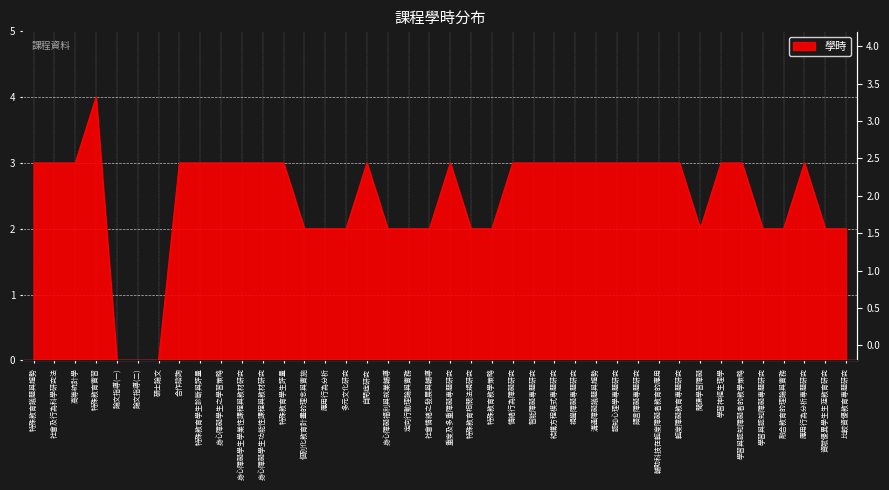

List the labels in order of value, largest first.

特殊教育實習, 特殊教育議題與趨勢, 社會及行為科學研究法, 高等統計學, 合作諮詢, 特殊教育學生診斷與評量, 身心障礙學生之學習策略, 身心障礙學生學業性課程與教材研究, 身心障礙學生功能性課程與教材研究, 特殊教育學生評量, 自閉症研究, 重度及多重障礙專題研究, 情緒行為障礙研究, 智能障礙專題研究, 結構方程模式專題研究, 視覺障礙專題研究, 溝通障礙議題與趨勢, 認知心理學專題研究, 語言障礙專題研究, 輔助科技在輕度障礙者教育的應用, 輕度障礙教育專題研究, 學習神經生理學, 學習與認知障礙者的教學策略, 應用行為分析專題研究, 個別化教育計畫的理念與實施, 應用行為分析, 多元文化研究, 身心障礙福利與就業輔導, 定向行動理論與實務, 社會情緒之發展與輔導, 特殊教育相關法規研究, 特殊教育教學策略, 閱讀學習障礙, 學習與認知障礙專題研究, 融合教育的理論與實務, 資賦優異學生生涯教育研究, 比較資優教育專題研究, 論文指導(一), 論文指導(二), 碩士論文